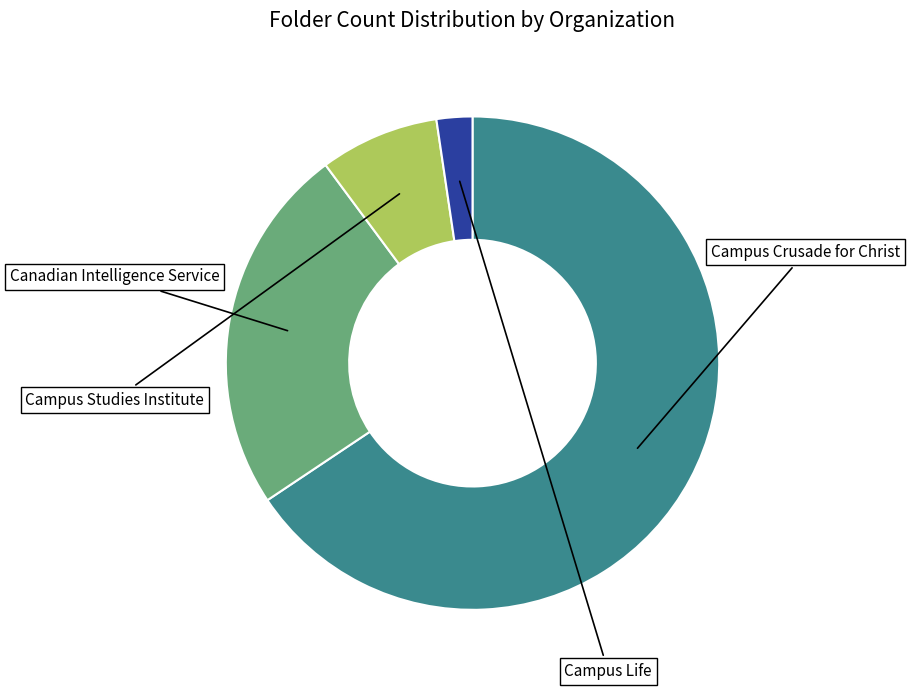

What portion of the pie excludes Campus Studies Institute?

92.2%